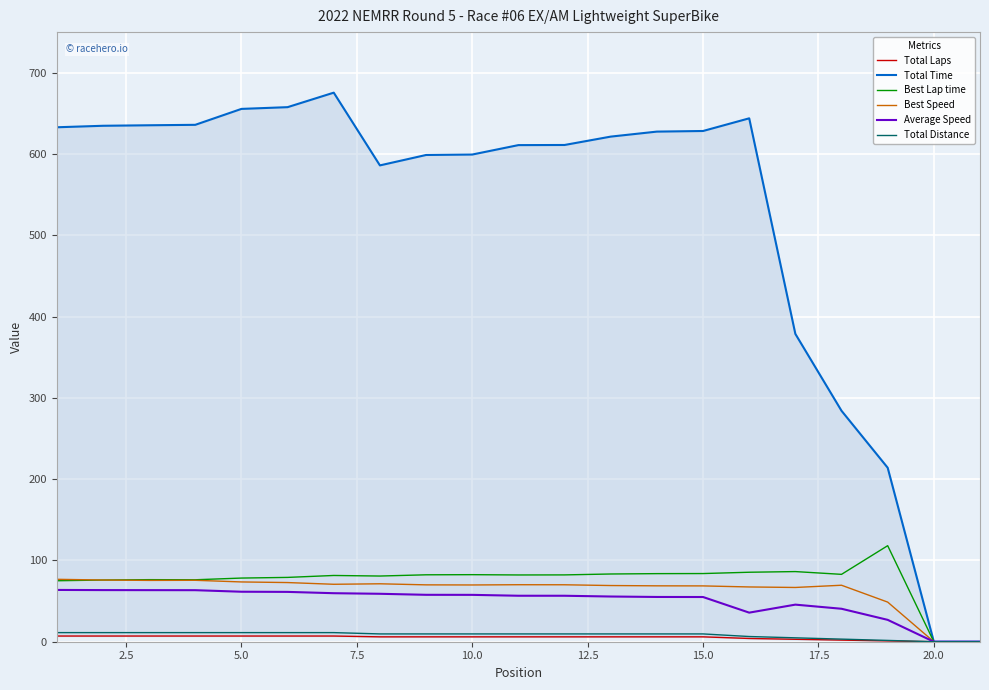

The value of Best Speed at 10.0 is 69.8. True or false?

True